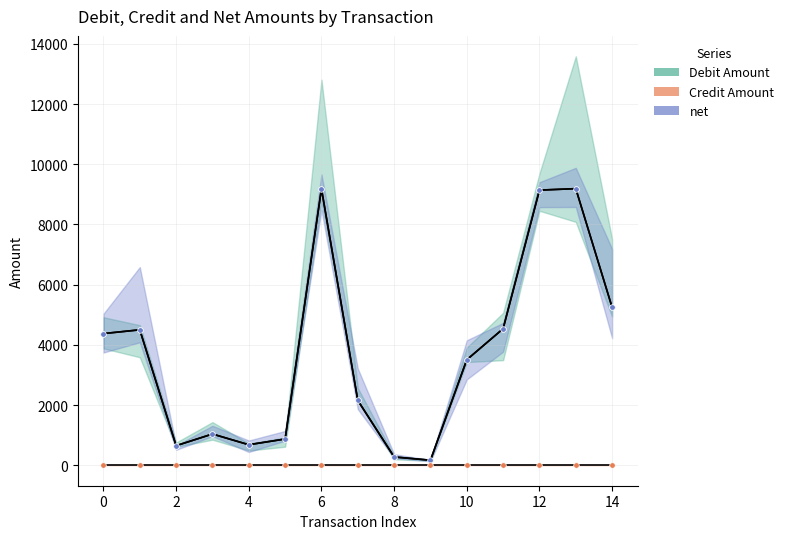

List the series in order of their peak value, highest first.

Debit Amount, net, Credit Amount